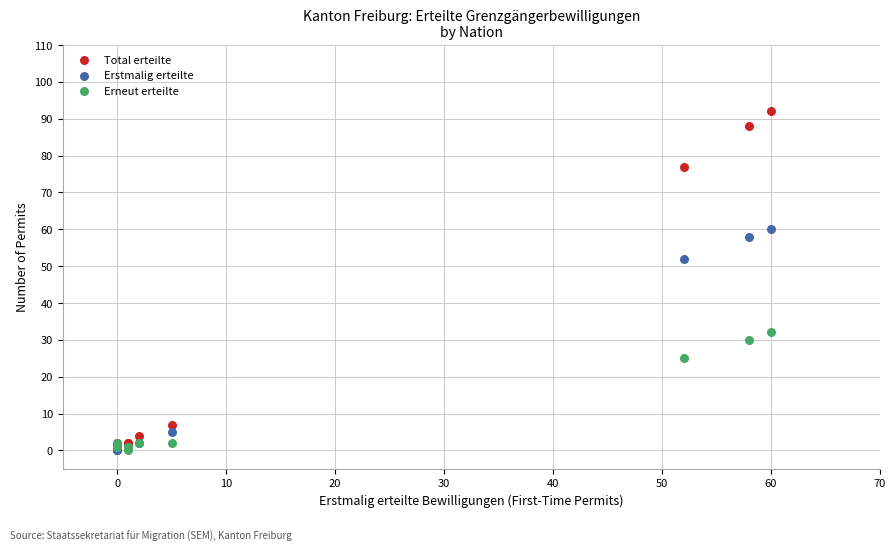

Which series has the widest spread of Y values?

Total erteilte